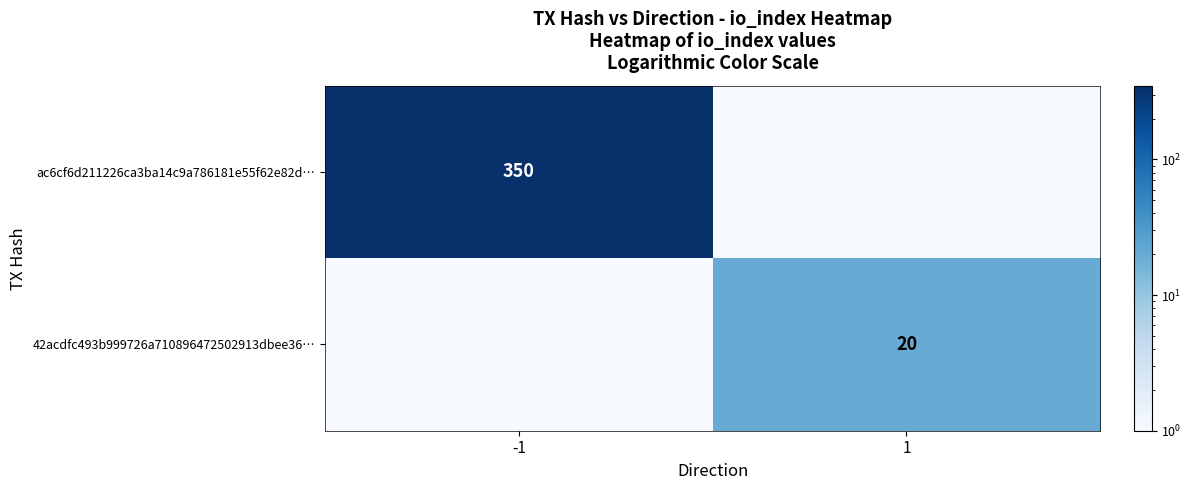

What is the average value of the 42acdfc493b999726a710896472502913dbee36… series?

10.0